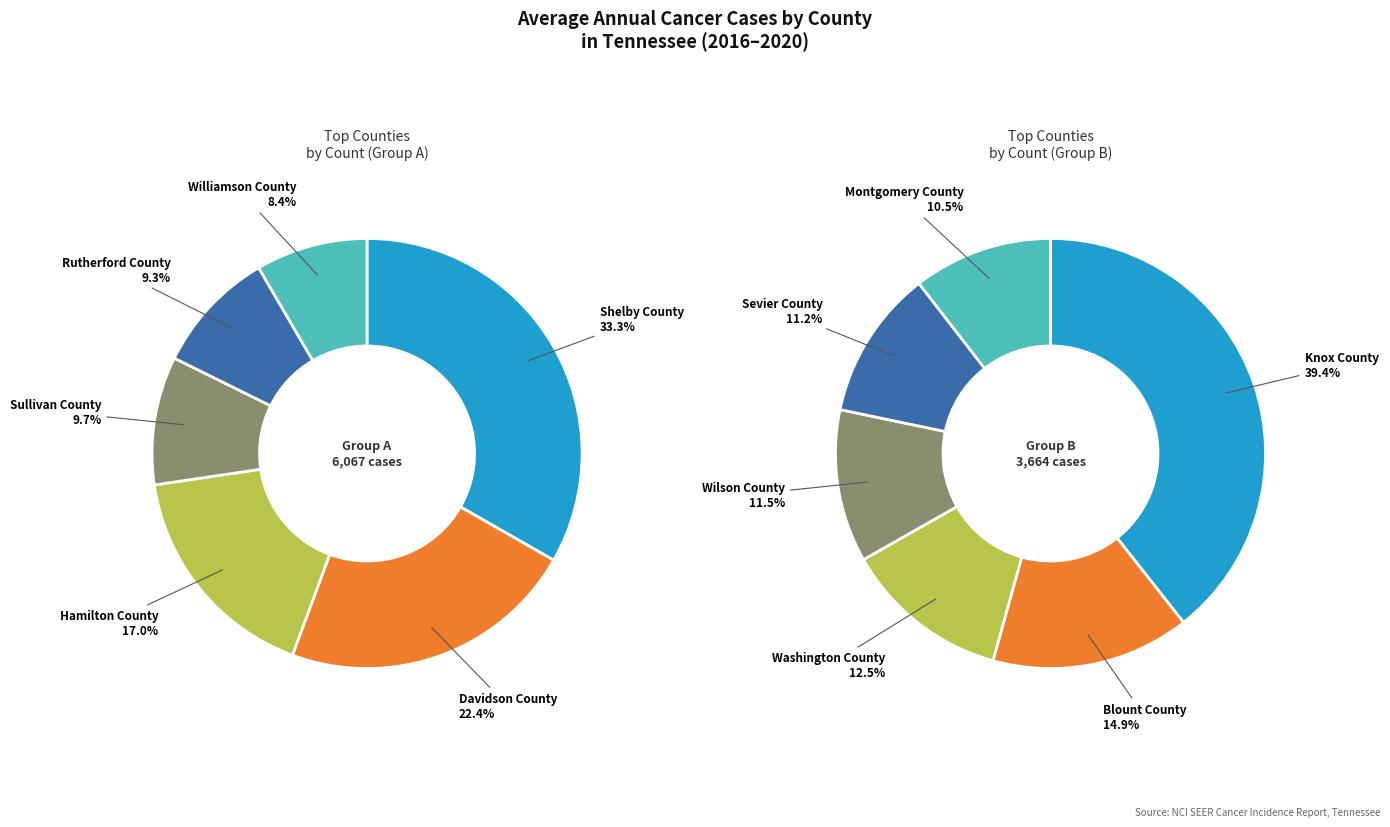

Is there a majority slice in this chart?

No